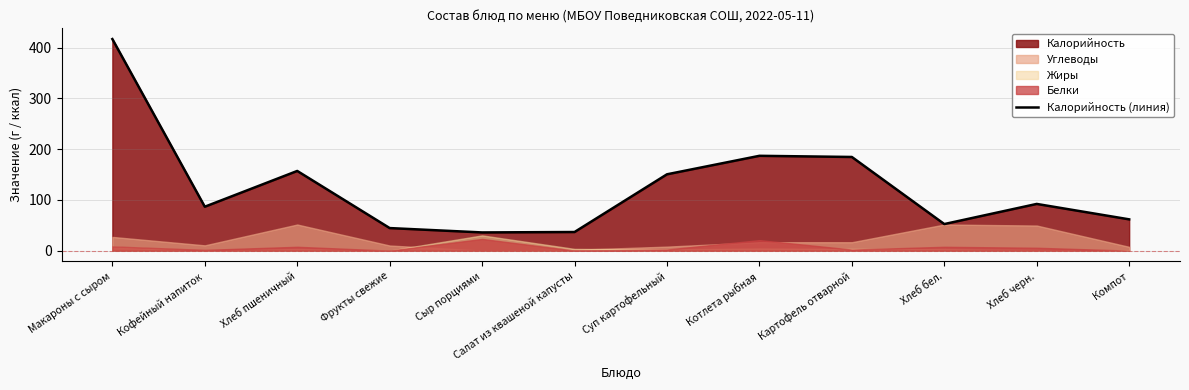

At which category does the chart reach its minimum across all series?

Сыр порциями